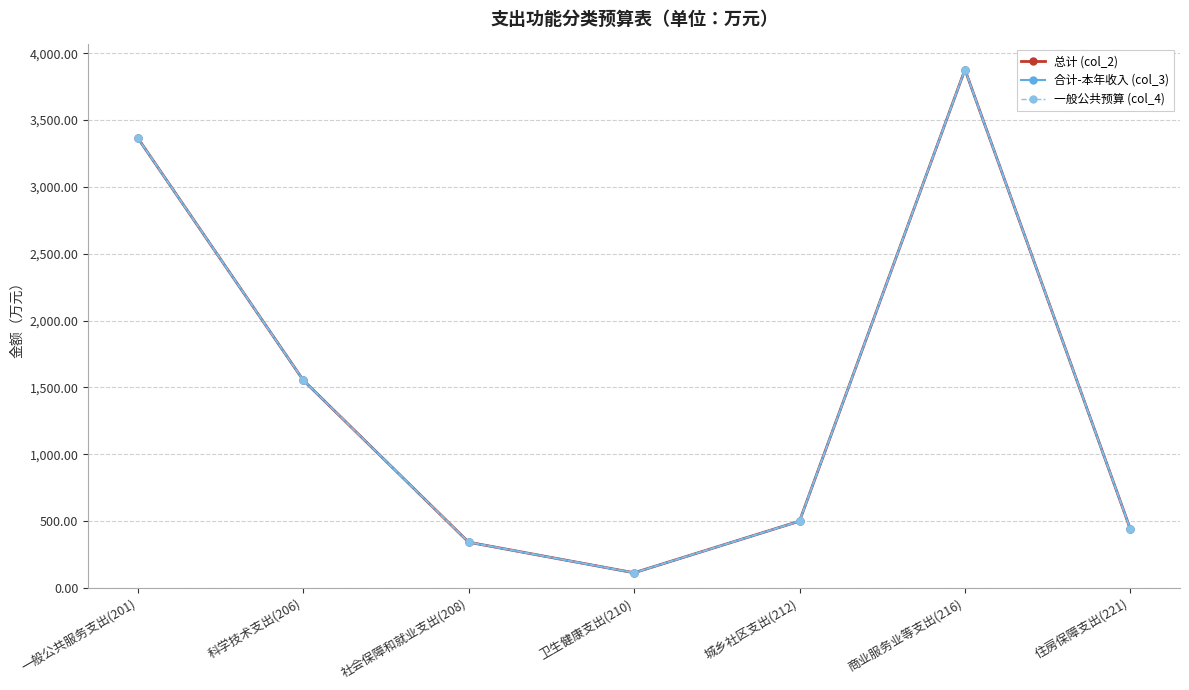

What is the total value across all series at 社会保障和就业支出(208)?

1027.3